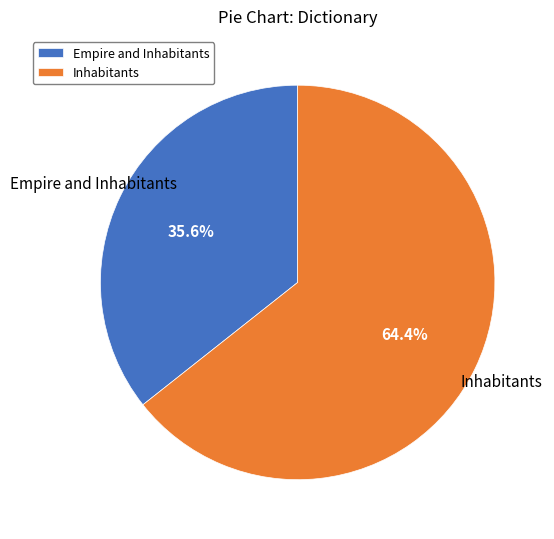

To the nearest percent, what portion does Empire and Inhabitants represent?

36%